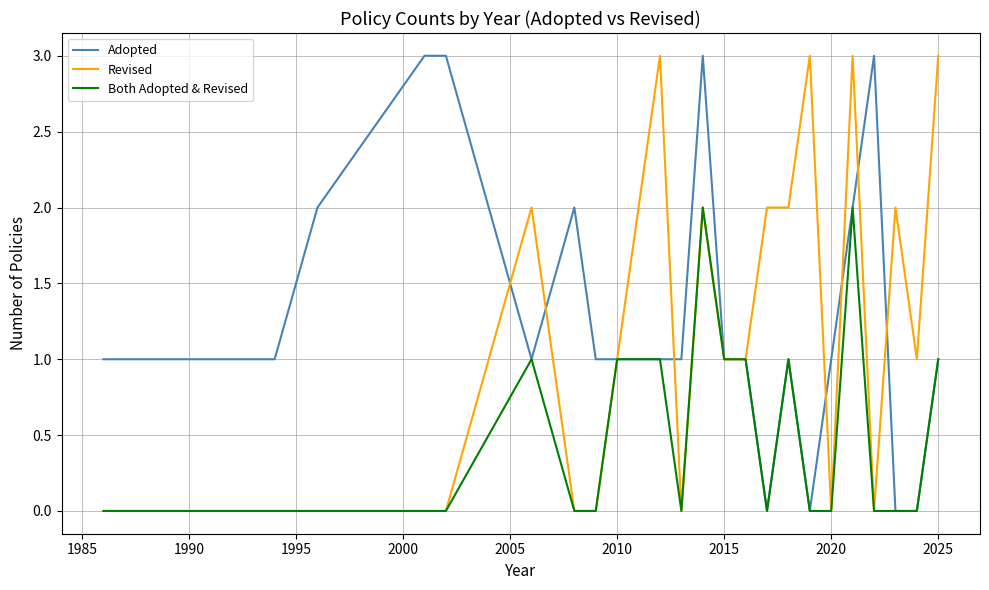

Reading left to right, extract all data points from this chart.

Adopted: 1	1	2	3	3	1	2	1	1	1	1	3	1	1	0	1	0	1	2	3	0	0	1
Revised: 0	0	0	0	0	2	0	0	1	3	0	2	1	1	2	2	3	0	3	0	2	1	3
Both Adopted & Revised: 0	0	0	0	0	1	0	0	1	1	0	2	1	1	0	1	0	0	2	0	0	0	1